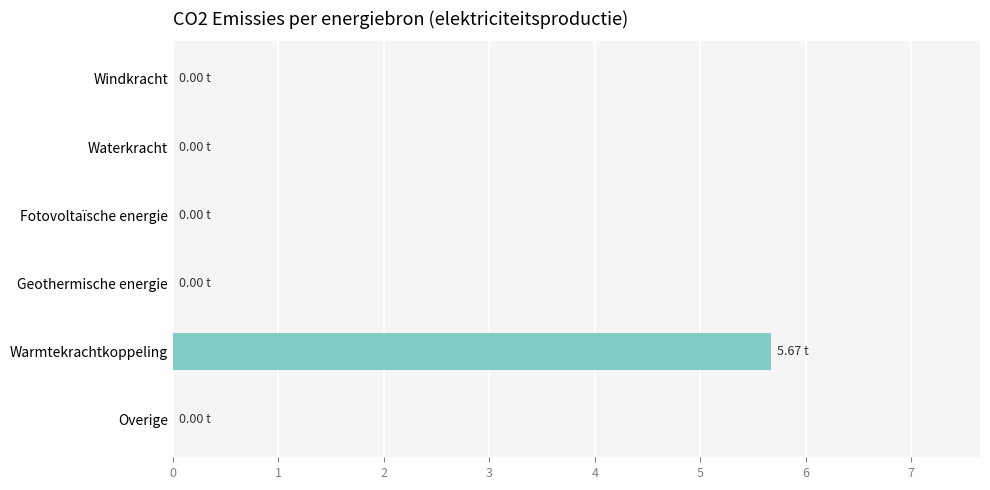

Which category has the highest value across all series?

Warmtekrachtkoppeling